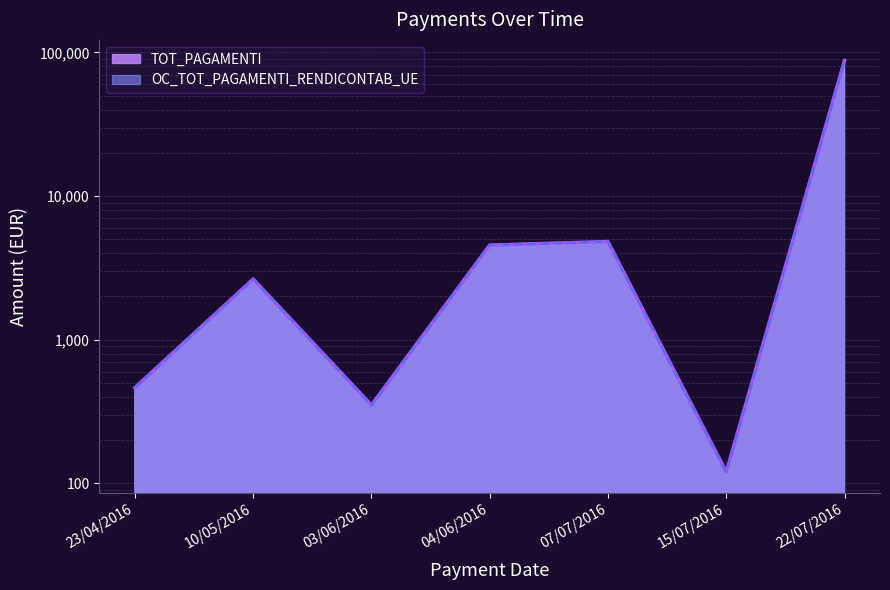

At which label is OC_TOT_PAGAMENTI_RENDICONTAB_UE closest to 44027?

07/07/2016